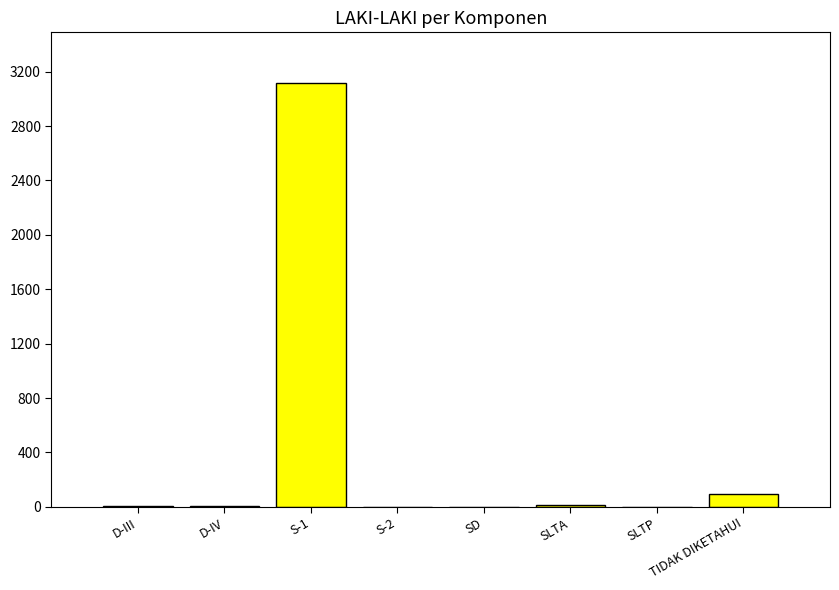

Which category has the highest value across all series?

S-1